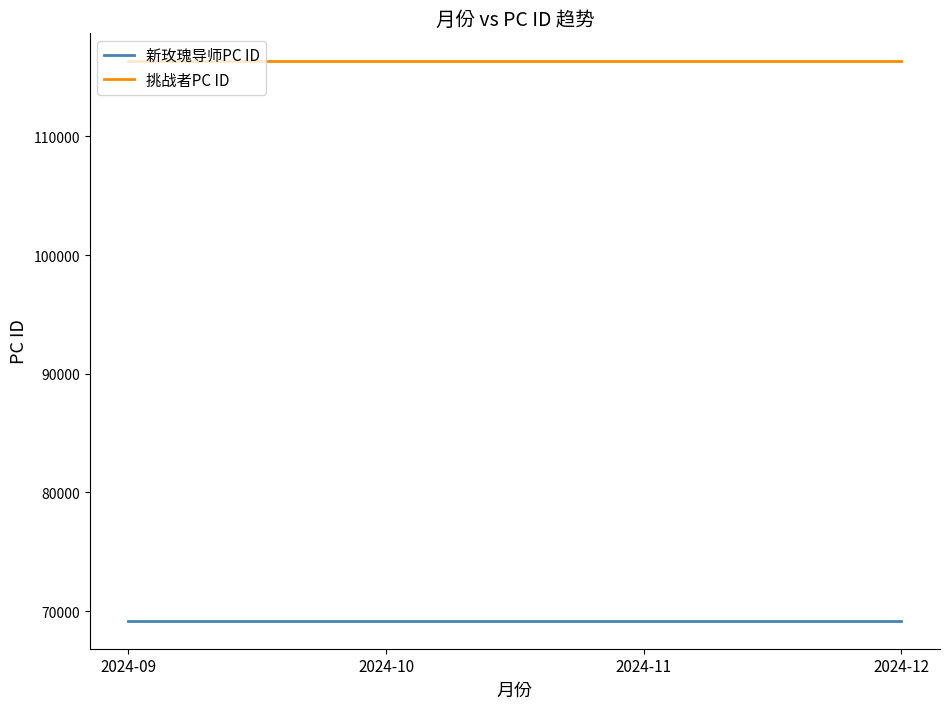

Is it true that 挑战者PC ID equals 116336 at 2024-12?

True